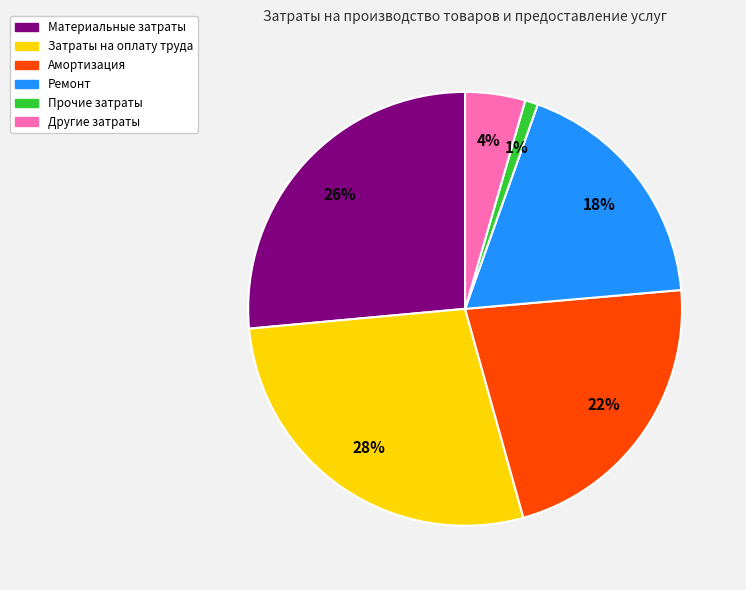

To the nearest percent, what is the combined percentage of Затраты на оплату труда and Другие затраты?

32%